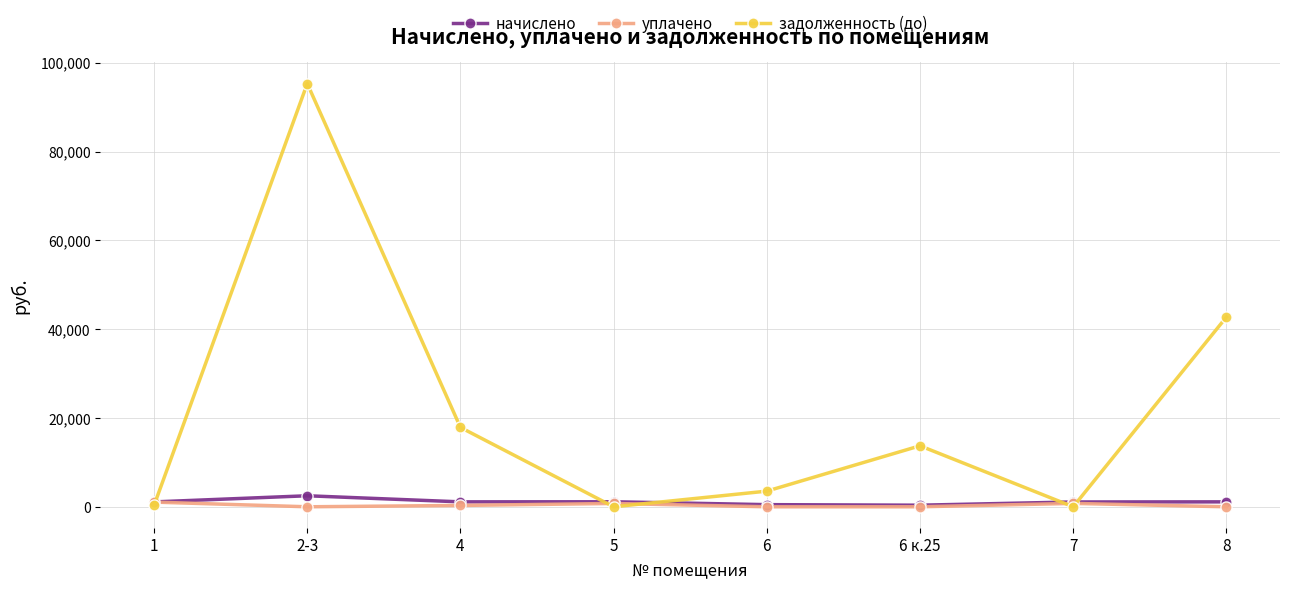

The задолженность (до) series shows 0.0 at 7. True or false?

True